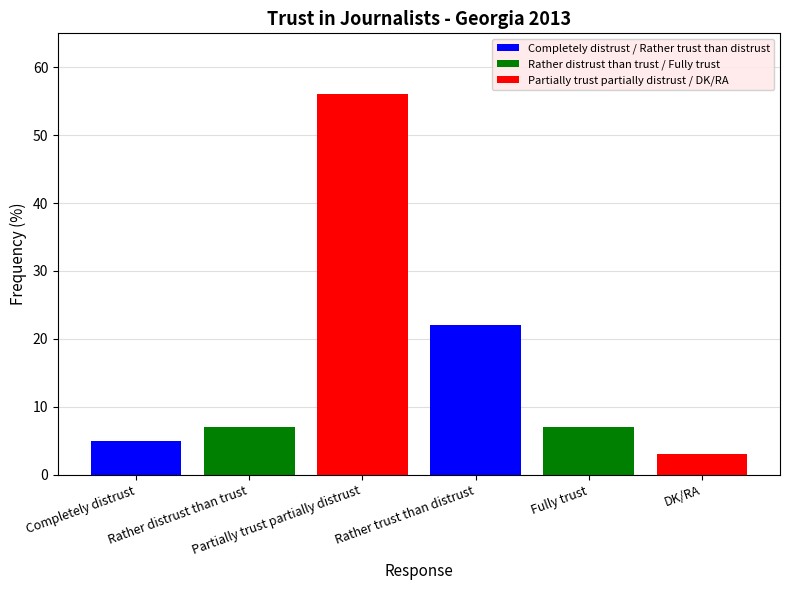

What is the label of the 2nd bar from the right?

Fully trust